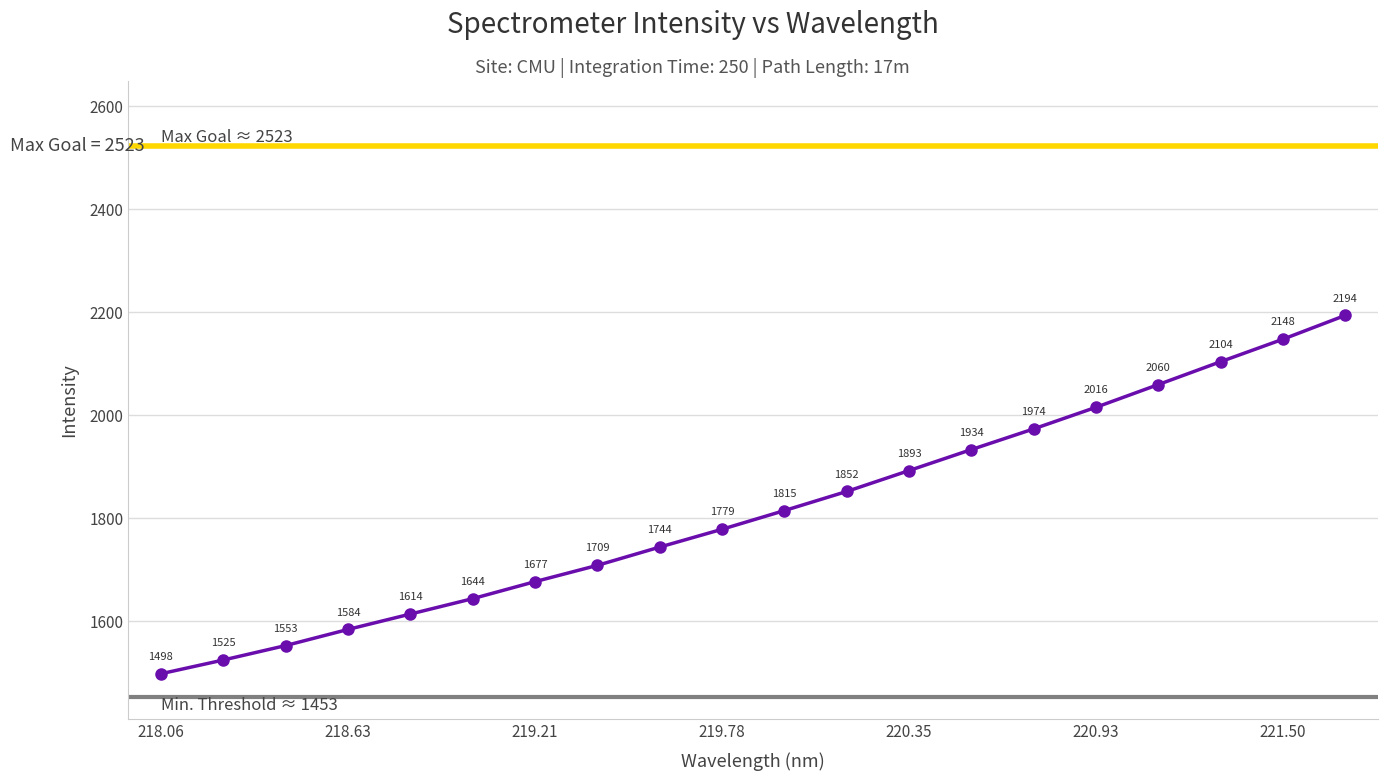

What is the average value?

1815.8